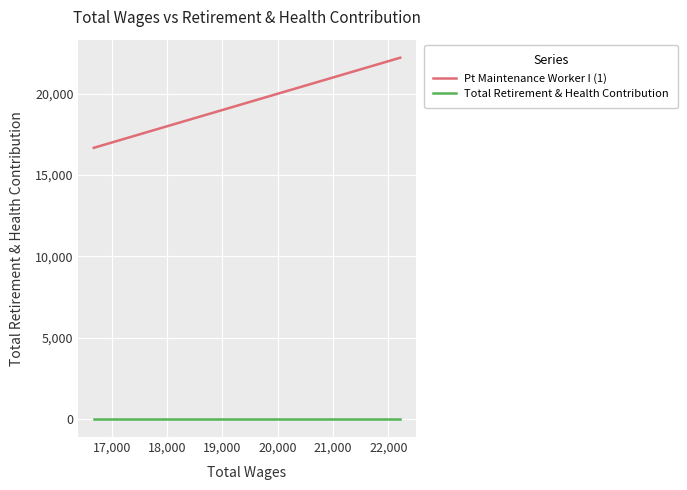

How many lines are shown in the chart?

2